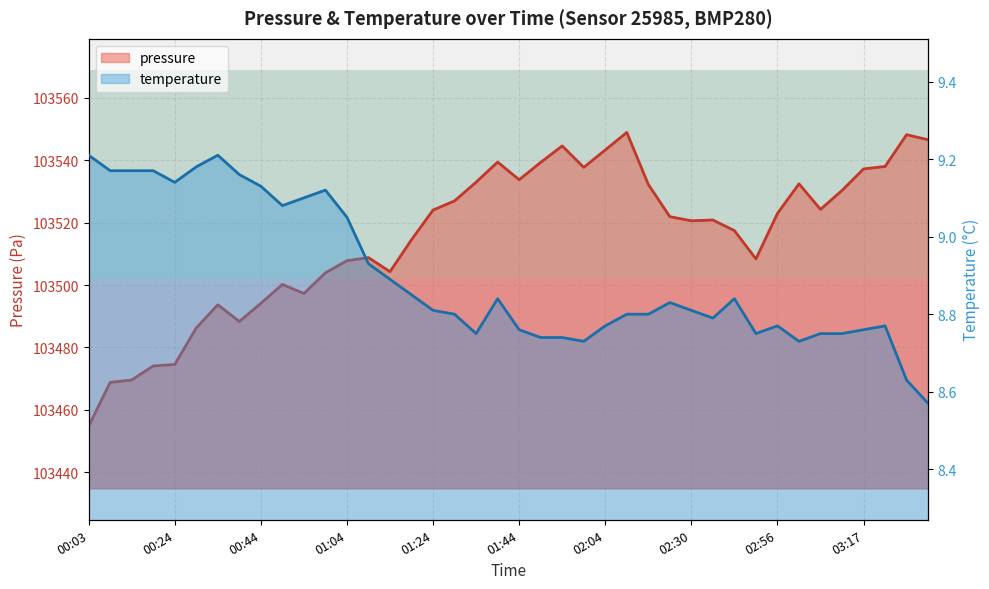

Which has a higher value, 00:24 or 00:03?

00:24